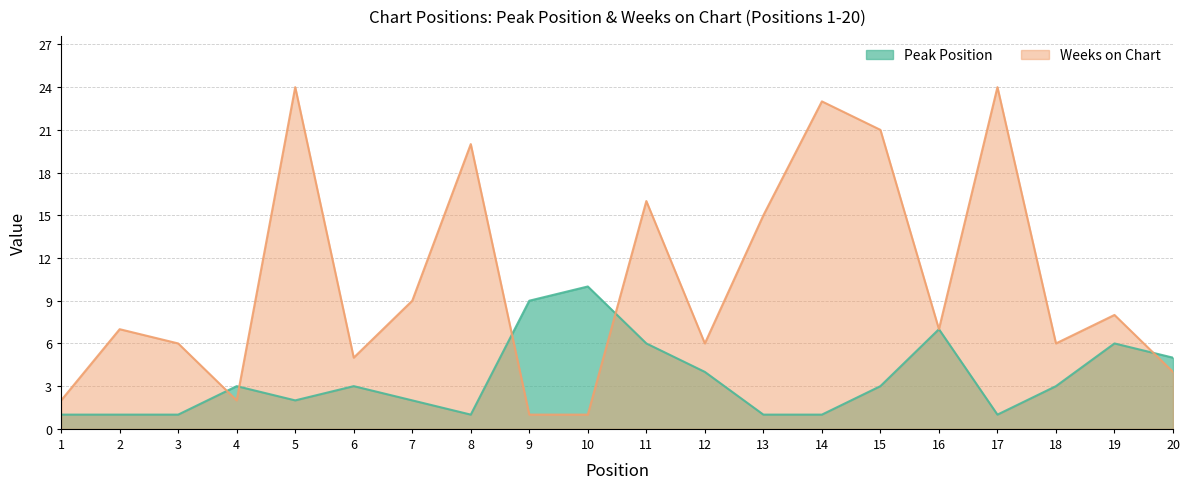

The value of Weeks on Chart at 18 is 2. True or false?

False